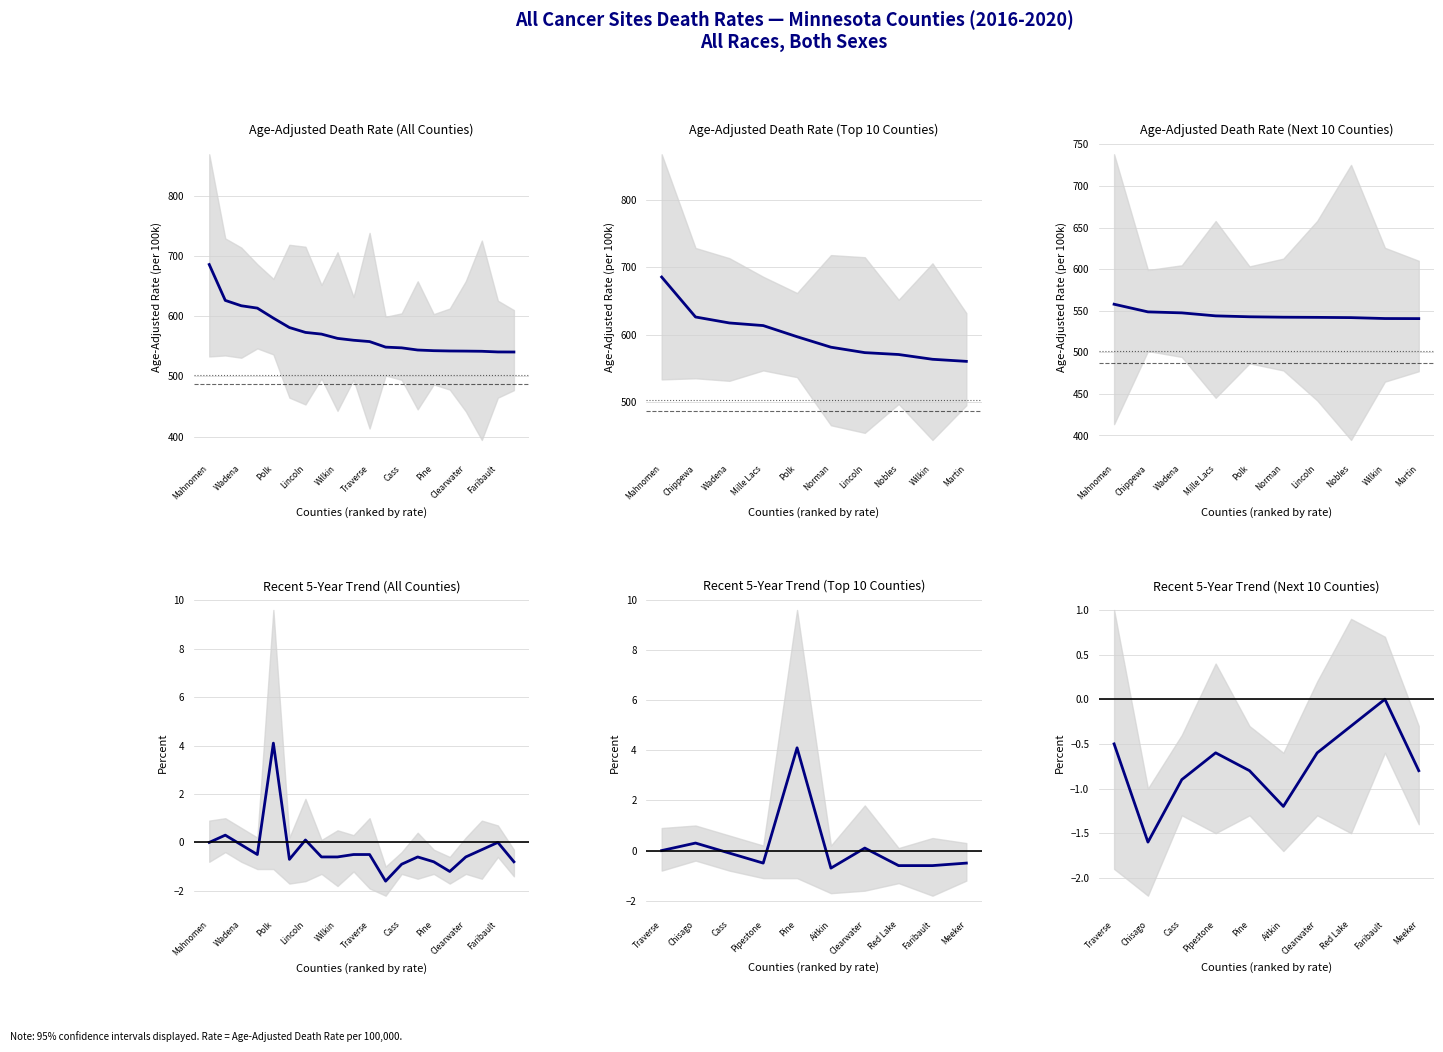

What is the difference between the maximum and minimum values?

1.6